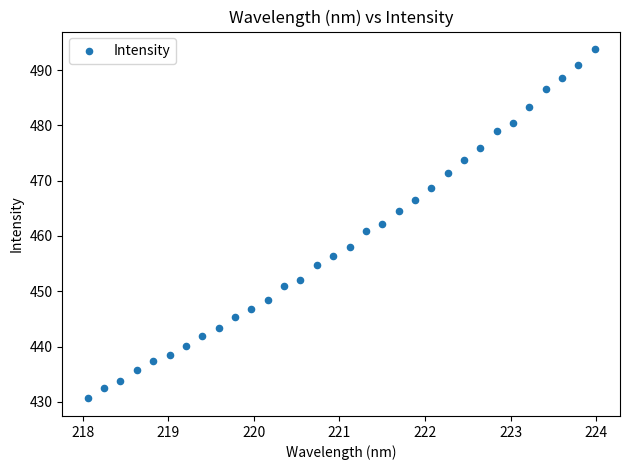

What is the range of X values (max minus min)?

5.9